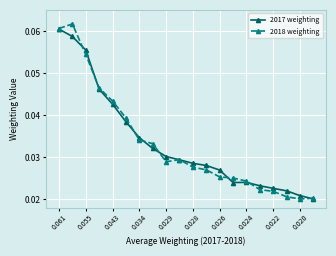

Count the 2017 weighting values in the range 0 to 1.

20